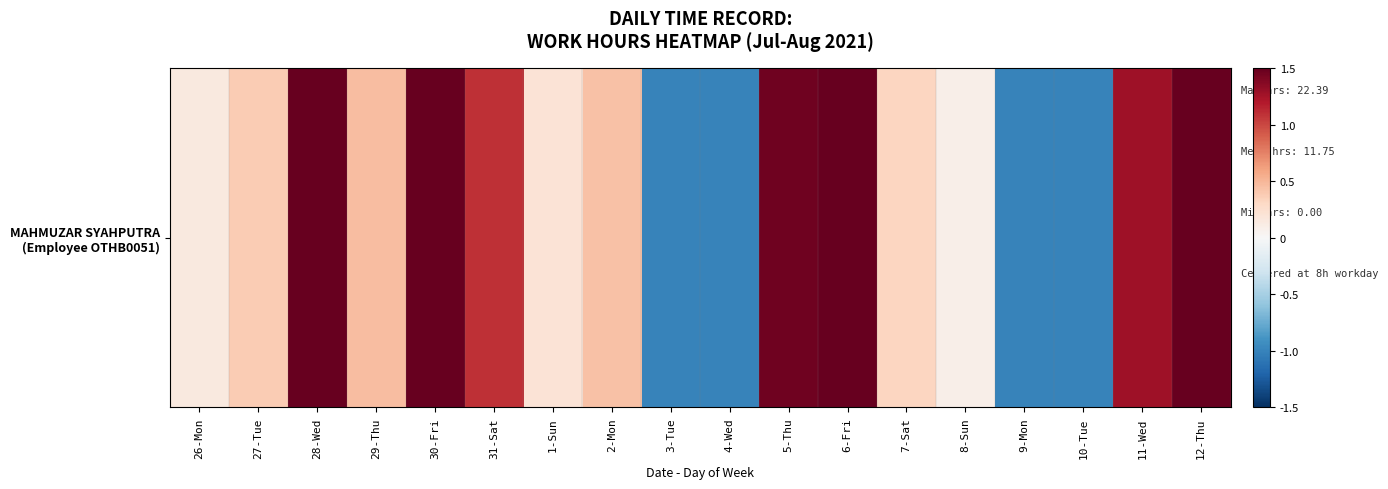

Is it true that the value at 9-Mon is -1.6?

False